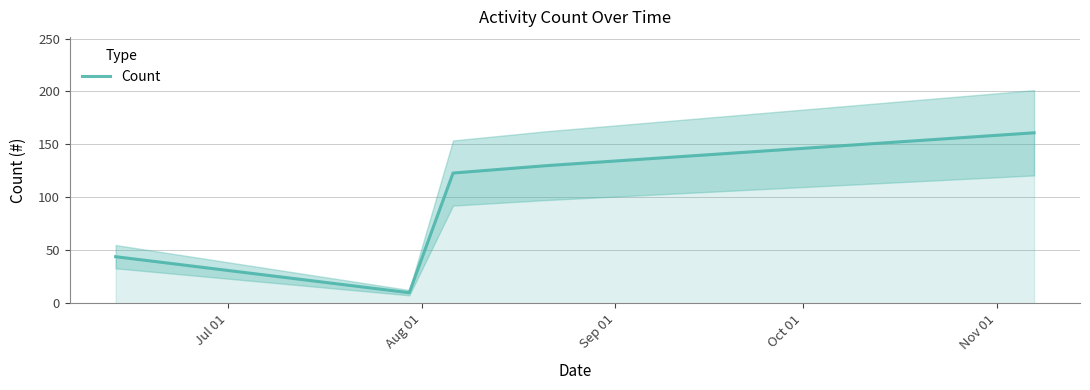

What is the difference between the maximum and minimum values?

151